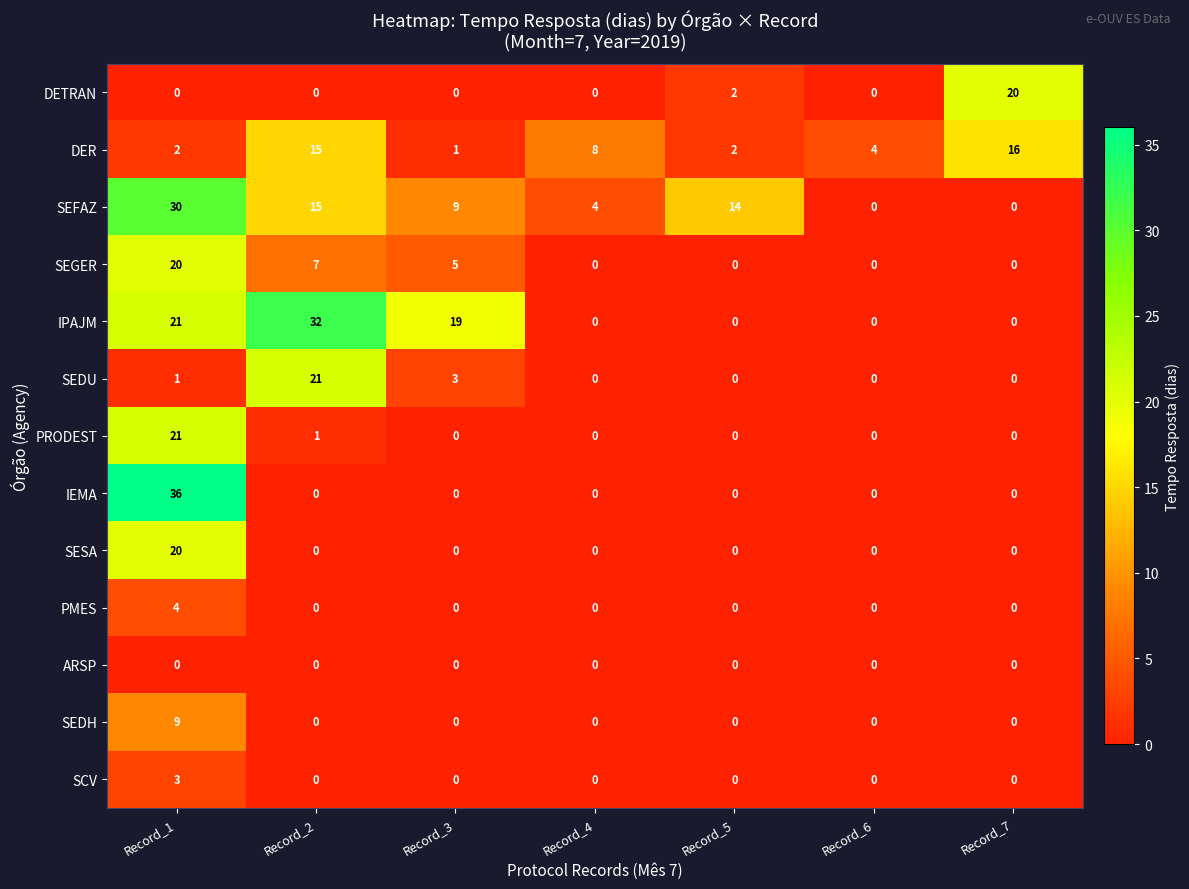

Is it true that DER equals 8 at Record_4?

True